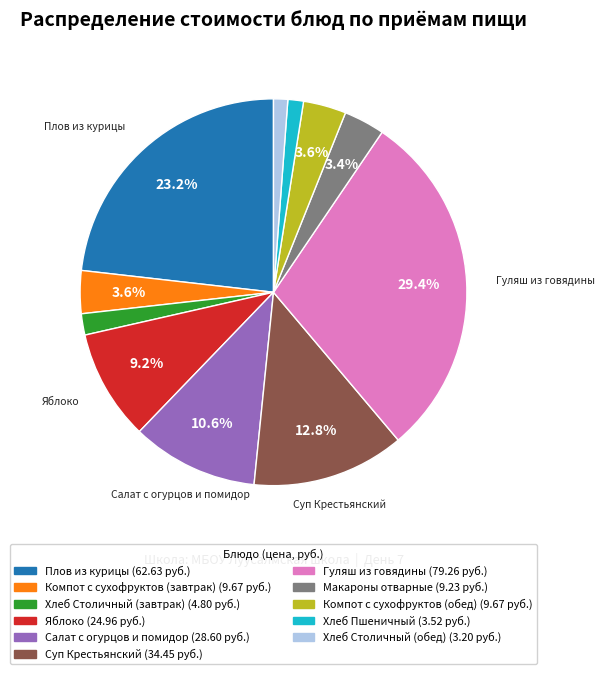

To the nearest percent, what percentage of the pie is Хлеб Столичный (обед)?

1%